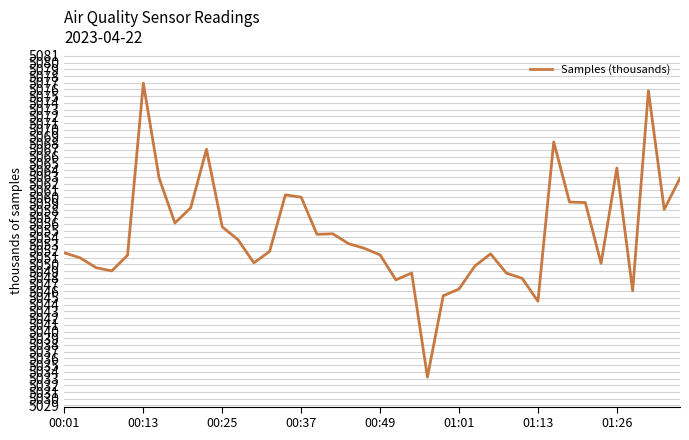

What is the minimum value shown in the chart?

5033.2